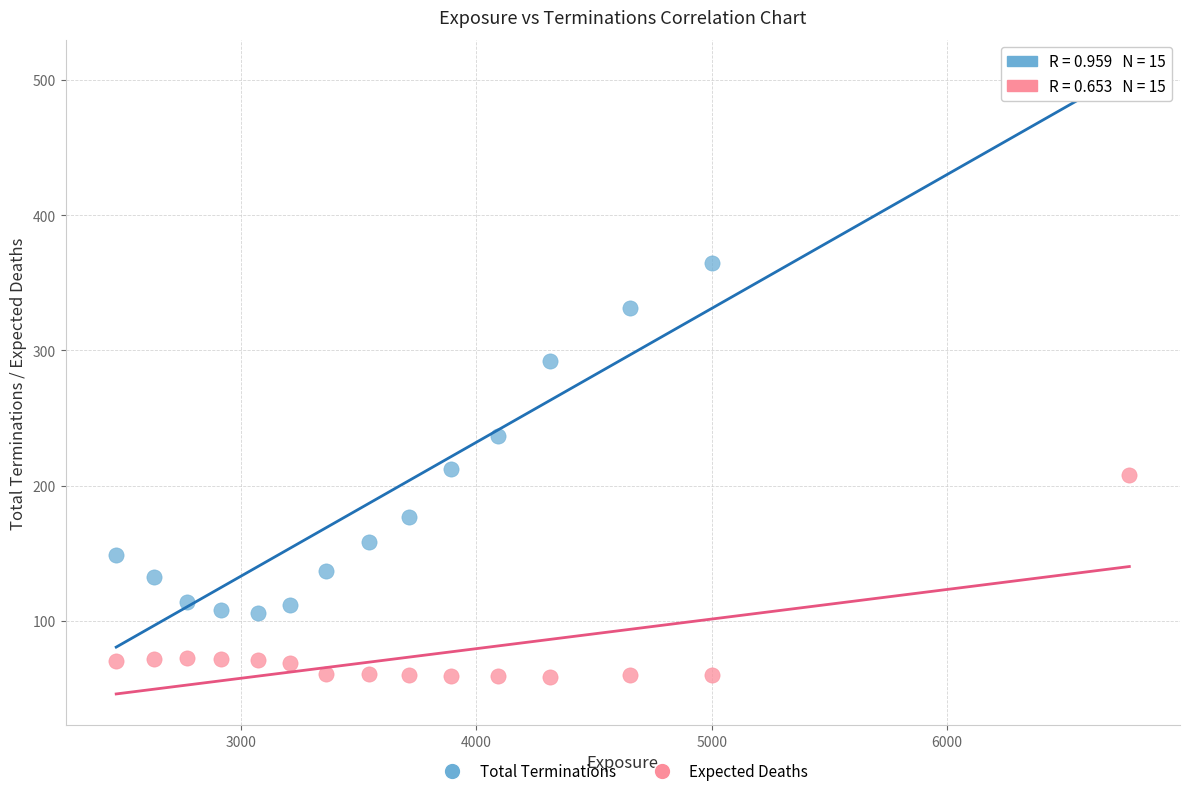

What are all the series names shown in the legend?

Total Terminations, Expected Deaths